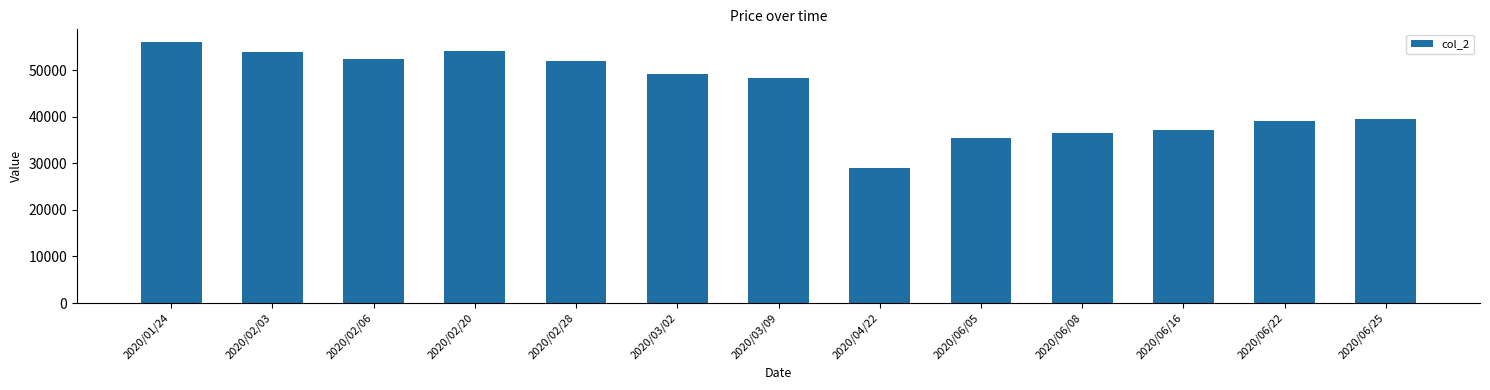

How many data points are less than 48300?

6